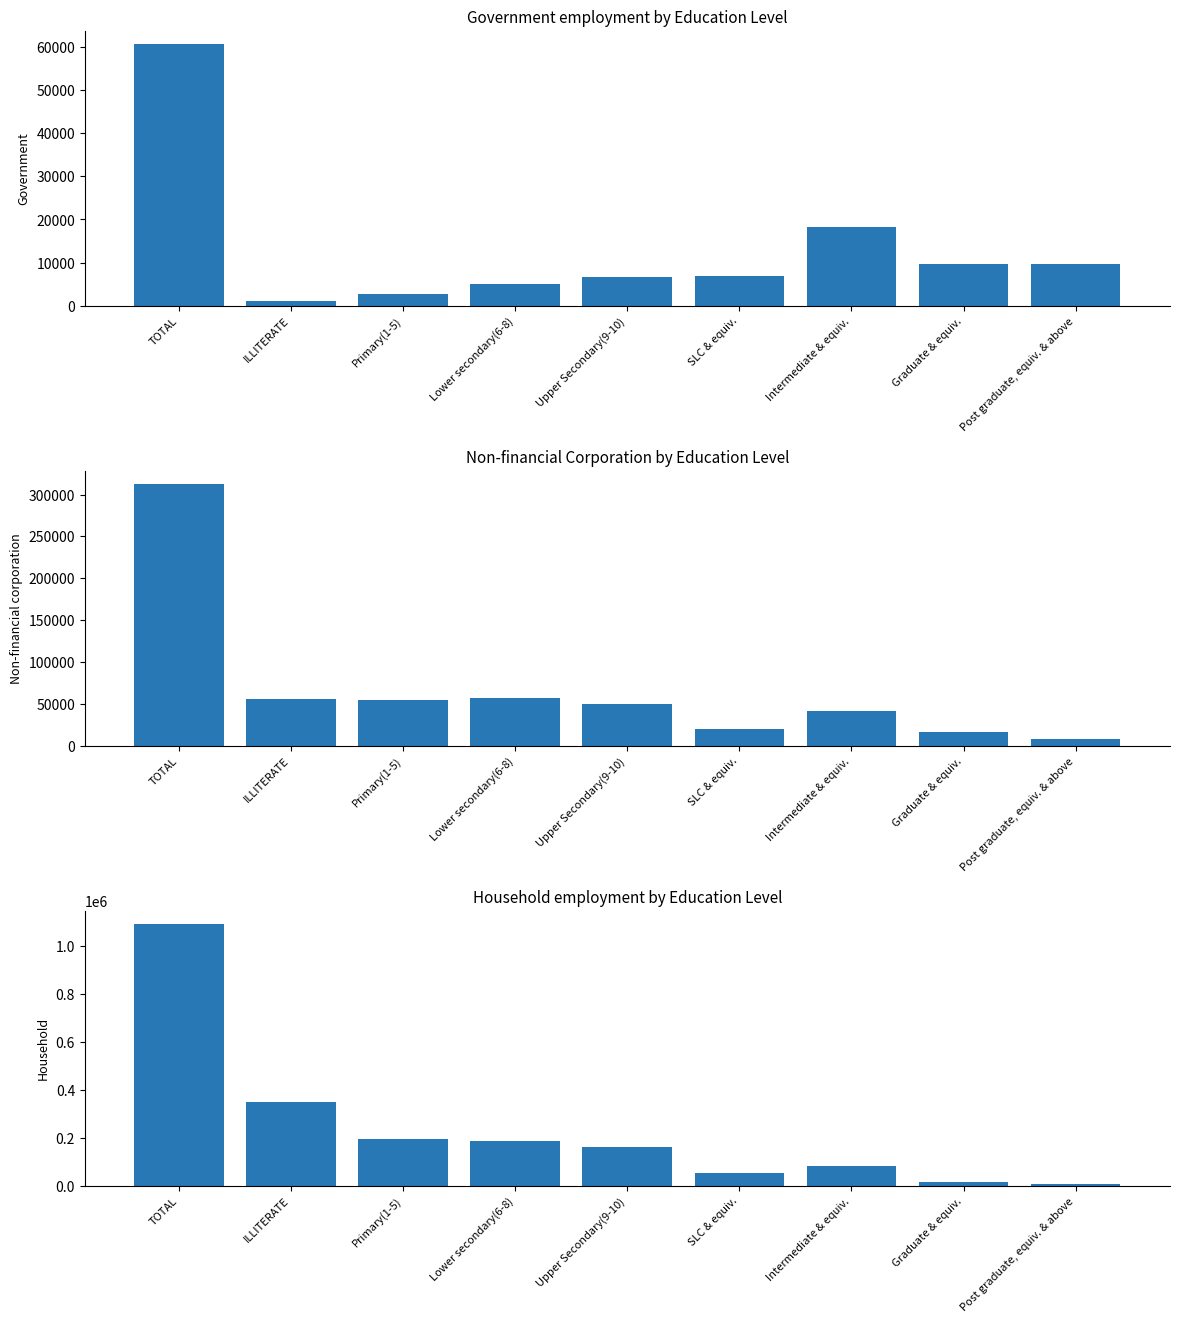

Which series has the widest spread of values?

Household